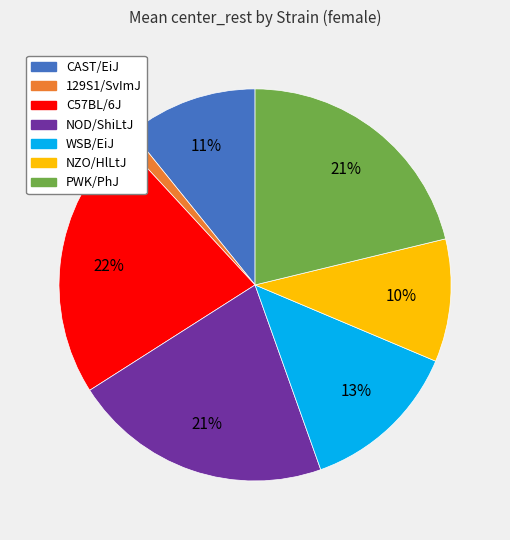

Does any single category account for the majority?

No